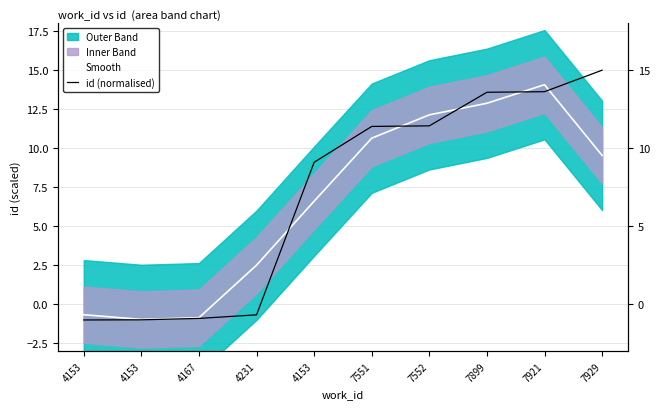

True or false: Smooth has a value of 2.5 at 4231.

True